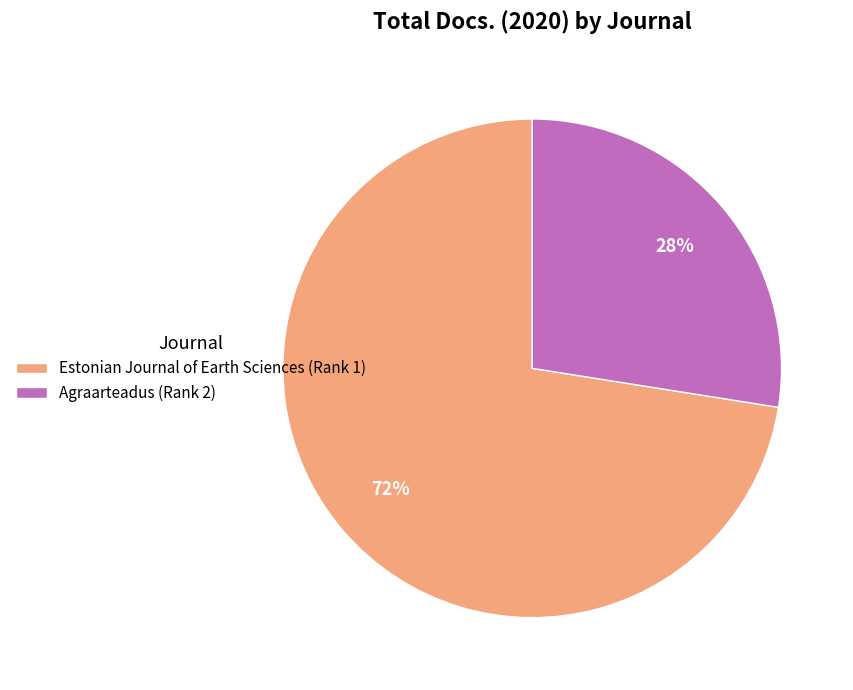

True or false: Estonian Journal of Earth Sciences (Rank 1) accounts for 63% of the total.

False